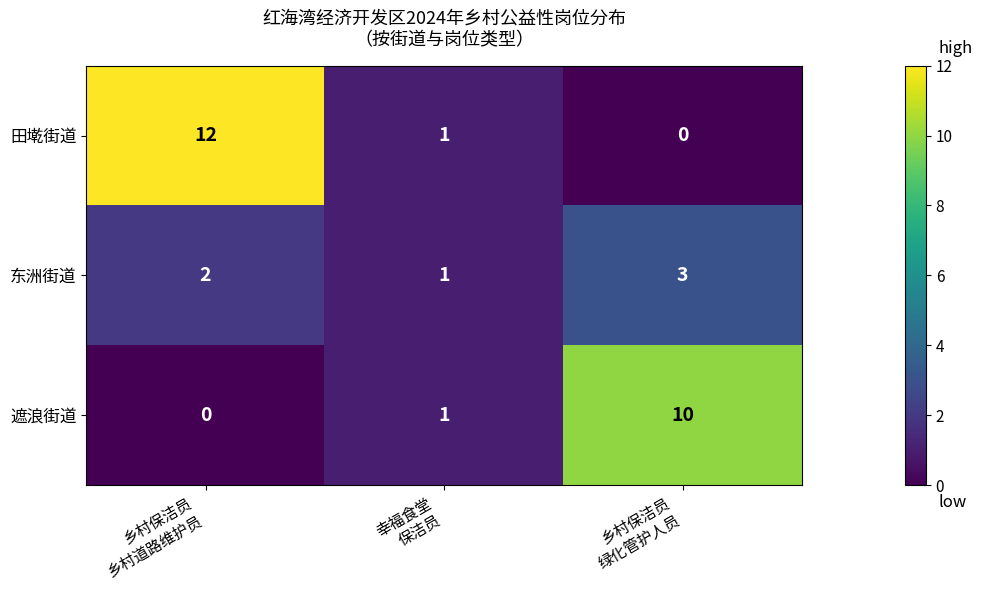

How many series are shown in this chart?

3